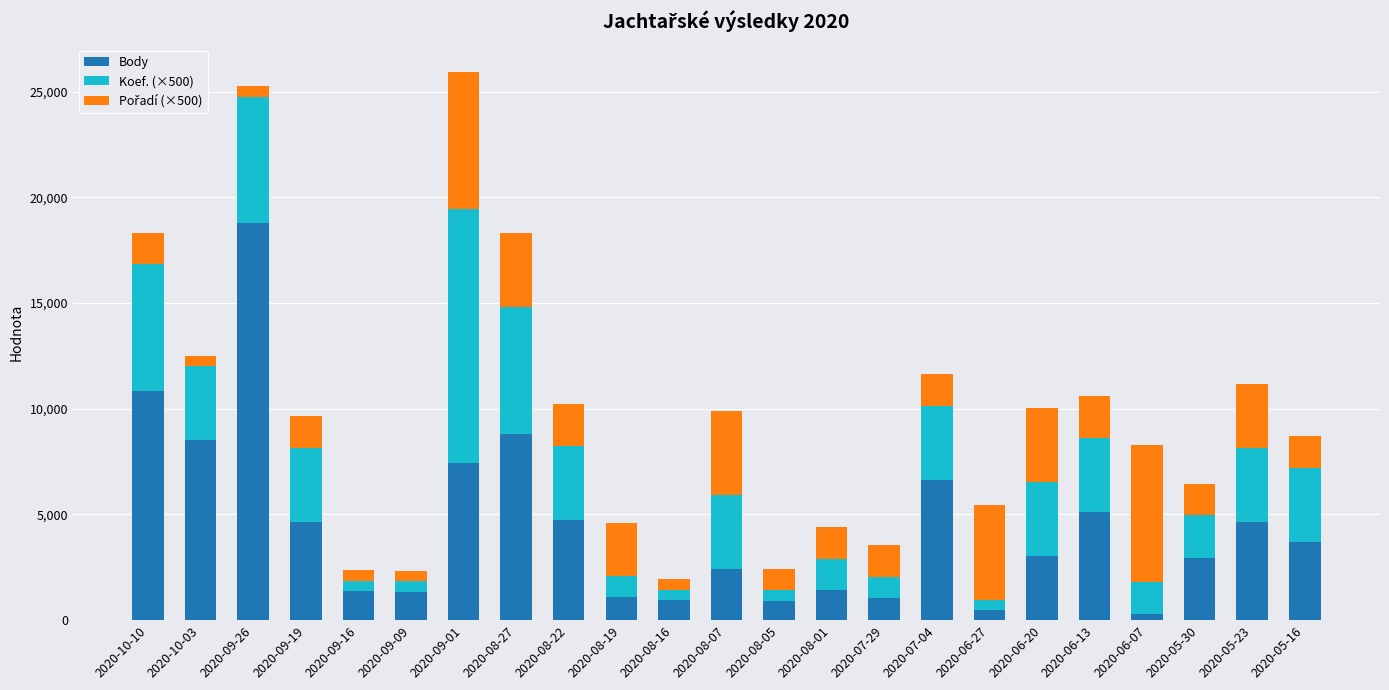

What is the highest value of the Body series?

18761